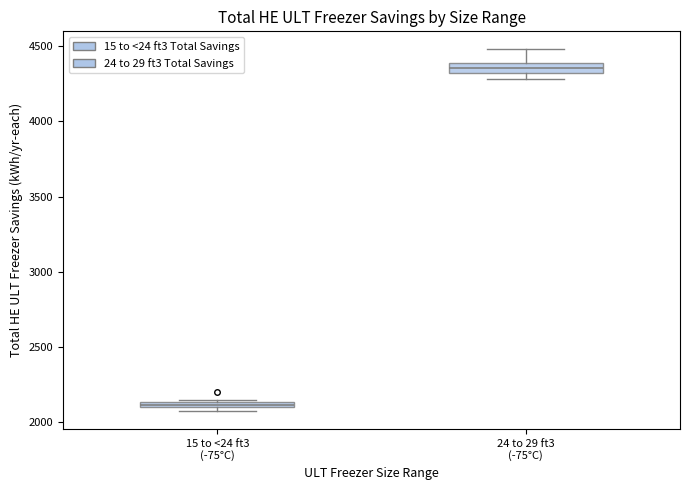

Which box has the lowest median line?

15 to <24 ft3 (-75°C)